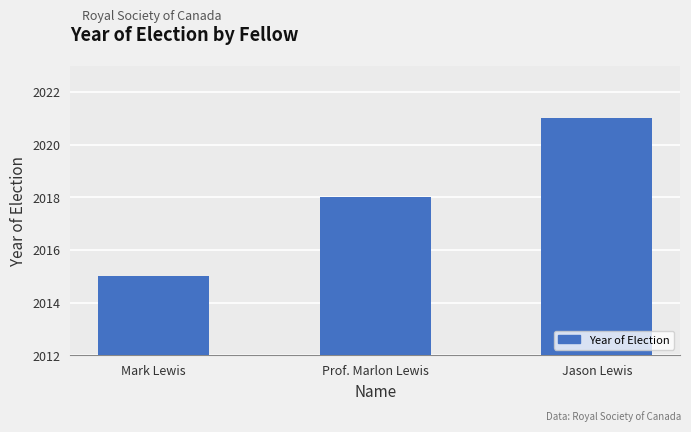

How many values are below 2018?

1